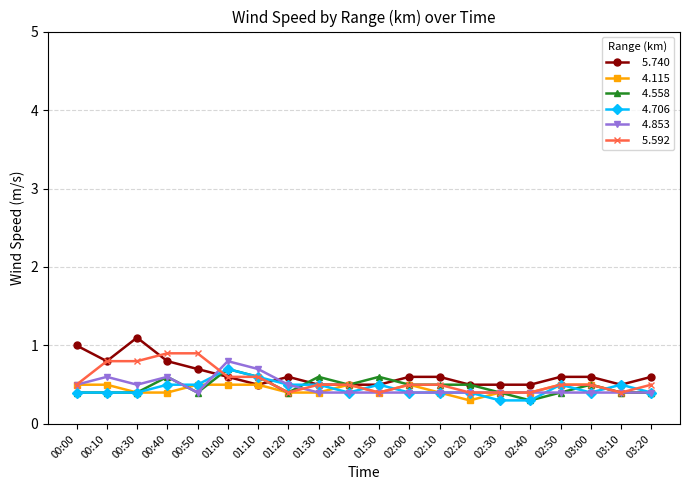

What is the difference between the highest and lowest values at 00:10?

0.4